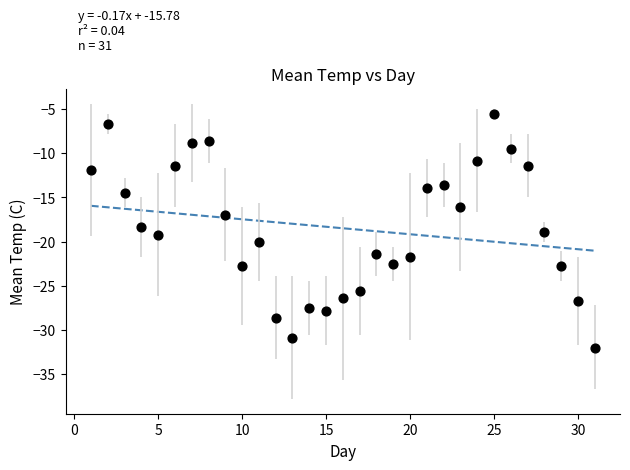

What is the range of X values (max minus min)?

30.0